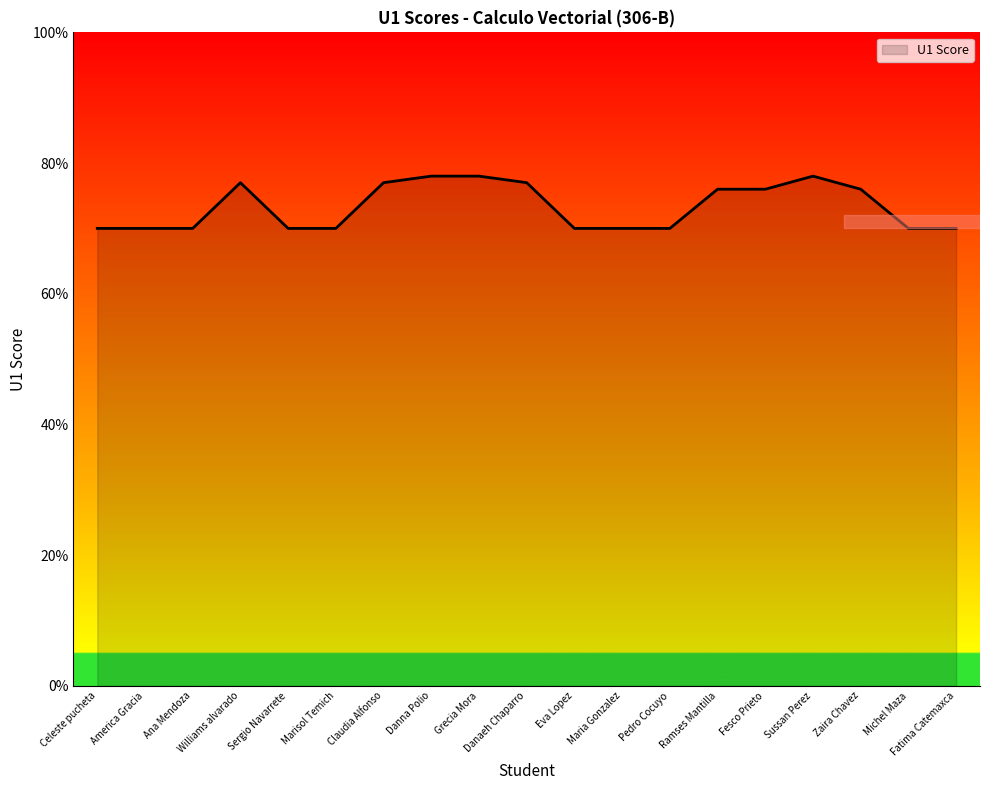

The chart shows a value of 70 at America Gracia. True or false?

True